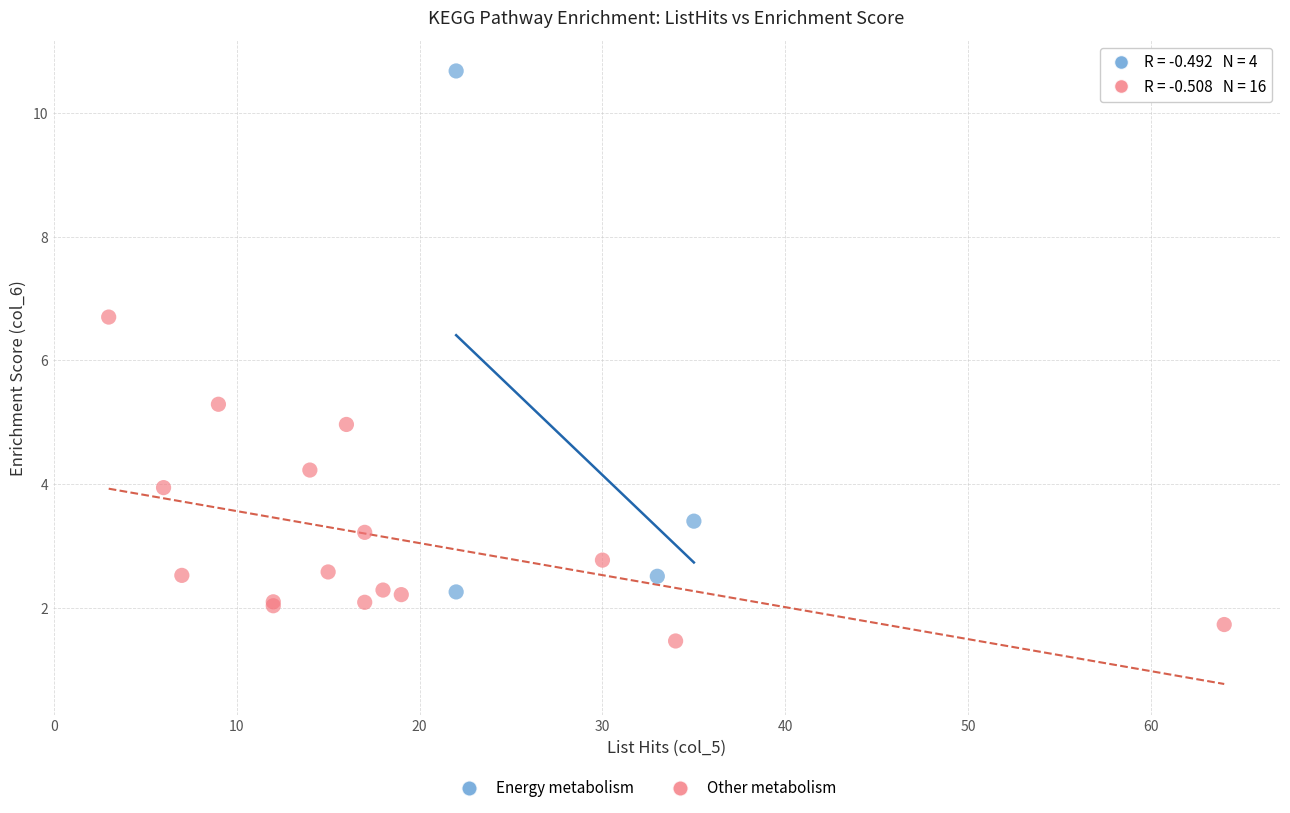

Which series reaches the minimum Y coordinate?

Other metabolism